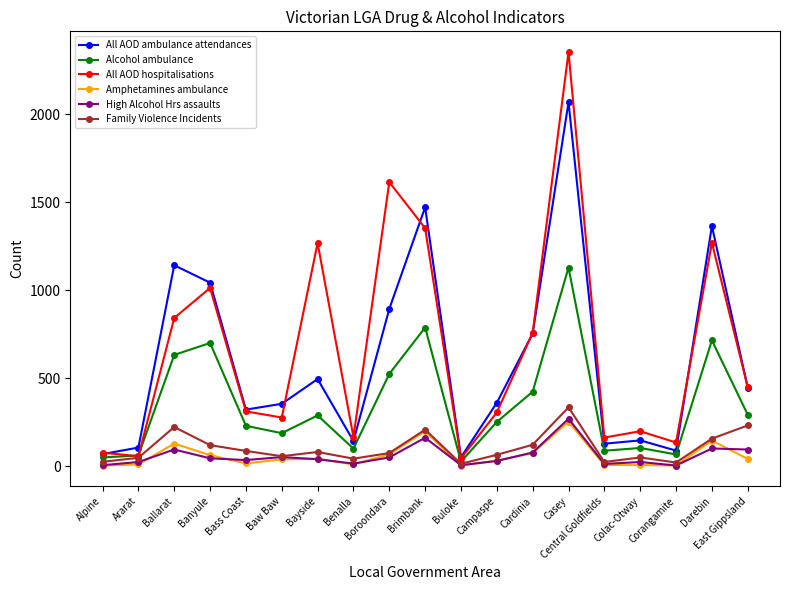

In Family Violence Incidents, how many points are lower than both neighbors (excluding endpoints)?

5